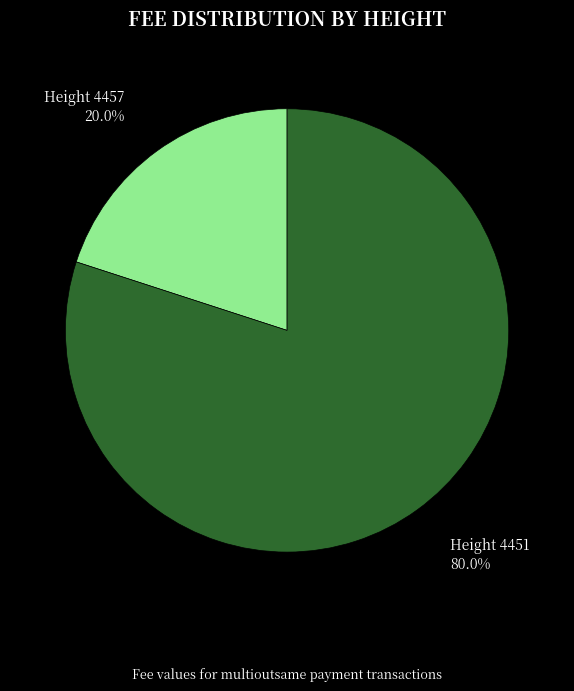

Is there any slice that represents more than half of the pie?

Yes